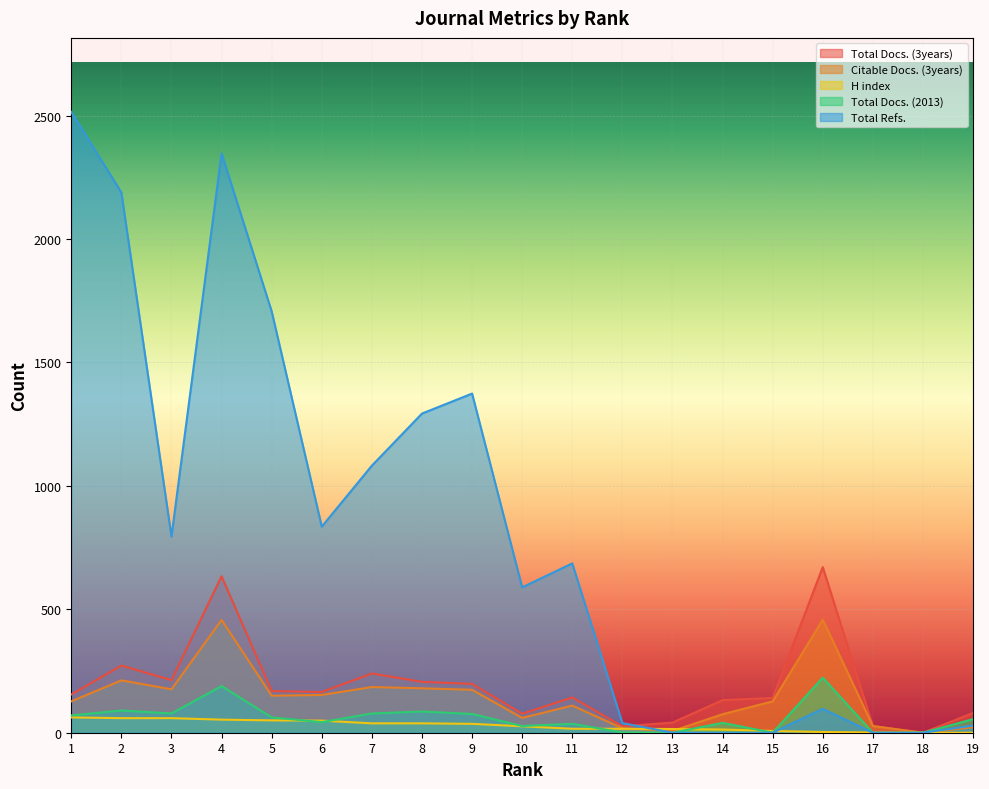

At which label is Citable Docs. (3years) closest to 229?

2